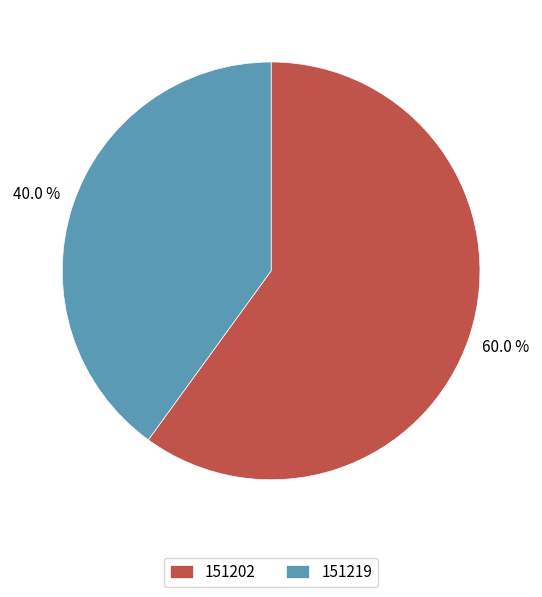

To the nearest percent, what portion does 151202 represent?

60%